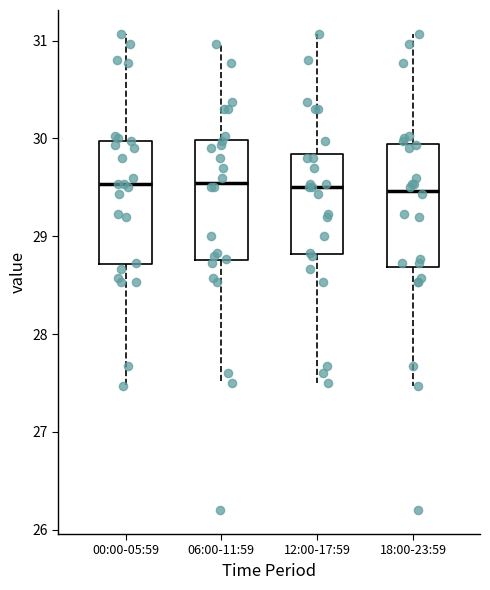

Reading left to right, transcribe this box plot: for each box, give where its median line is, the range the box spans, and where its two whiskers end, as read against the y-axis. The values are not printed on the chart, so give them approximately, as read against the axis.

00:00-05:59: median 29.5, box 28.7 to 30.0, whiskers 27.5 to 31.1
06:00-11:59: median 29.6, box 28.8 to 30.0, whiskers 27.5 to 31.0
12:00-17:59: median 29.5, box 28.8 to 29.8, whiskers 27.5 to 31.1
18:00-23:59: median 29.5, box 28.7 to 29.9, whiskers 27.5 to 31.1